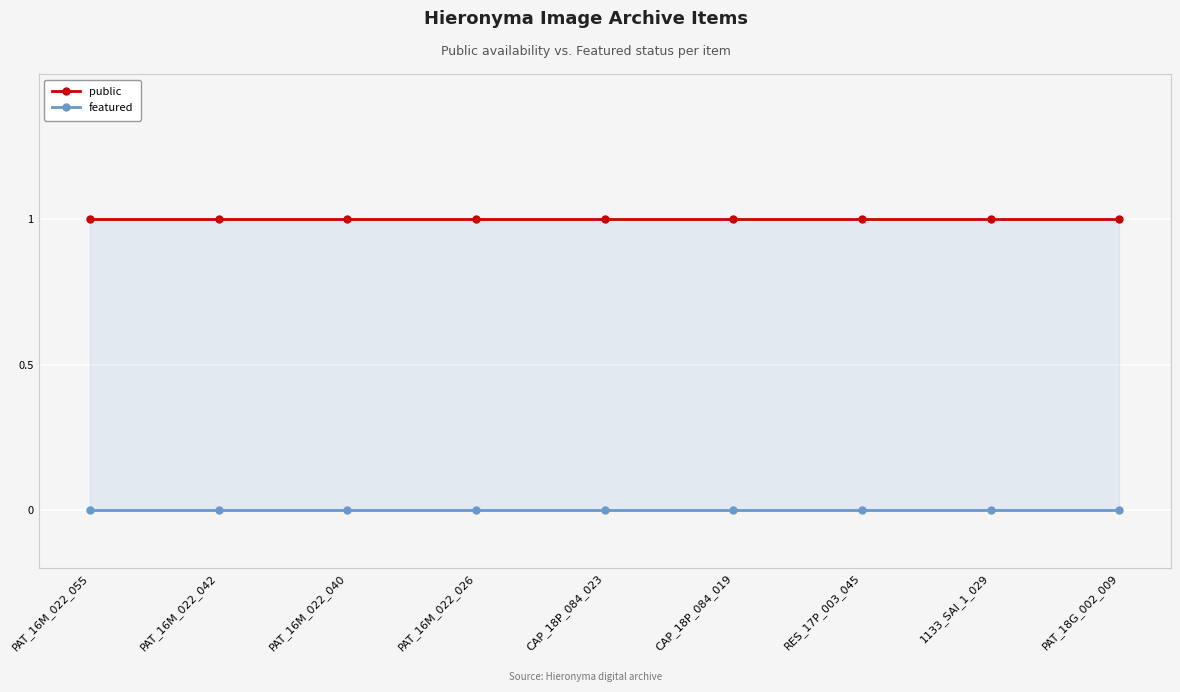

True or false: featured and public intersect in this chart.

False